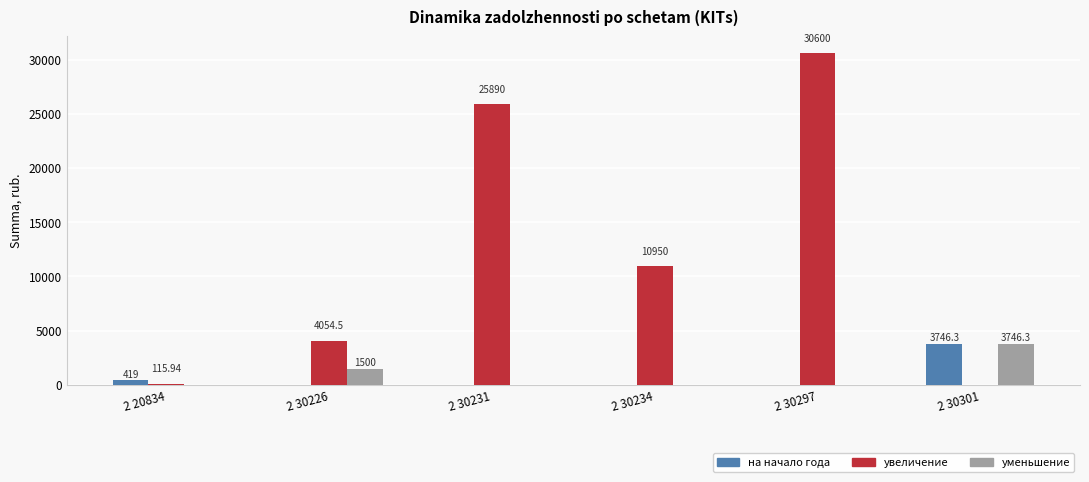

What is the spread (max minus min) of values at 2 30301?

3746.3